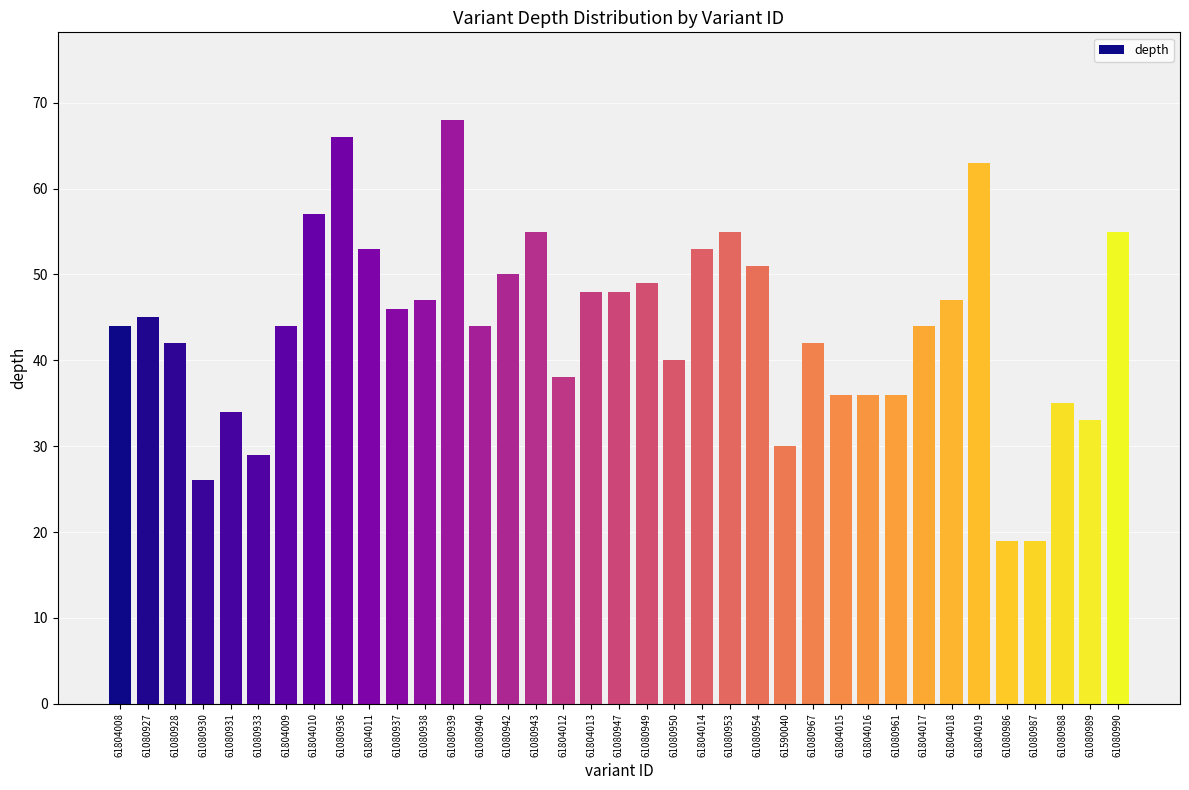

What position from the right is 61080928?

35